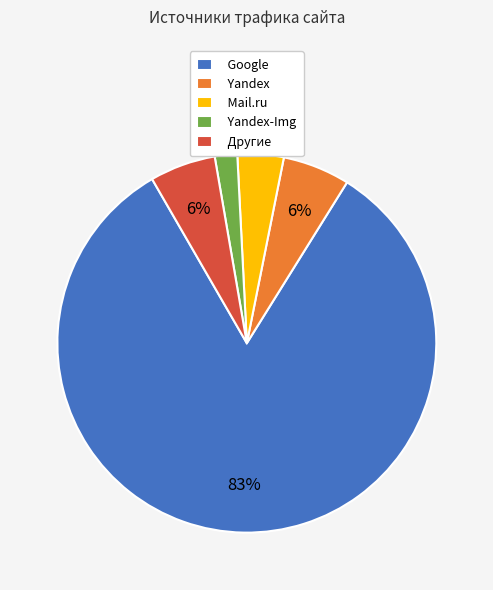

What is the ratio of the value at Yandex-Img to the value at Другие?

0.3